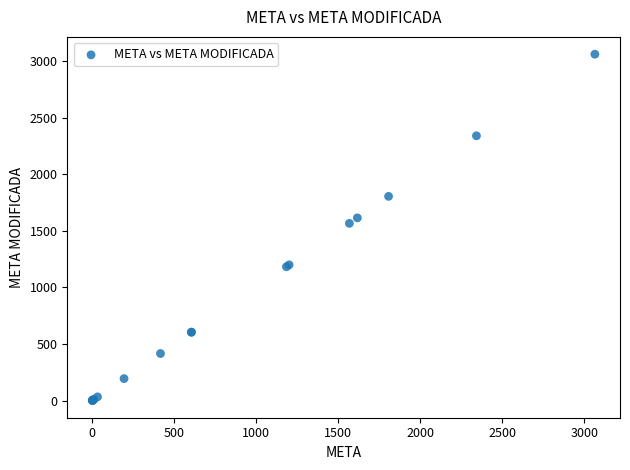

What Y value in the scatter plot is closest to 1532?

1567.2